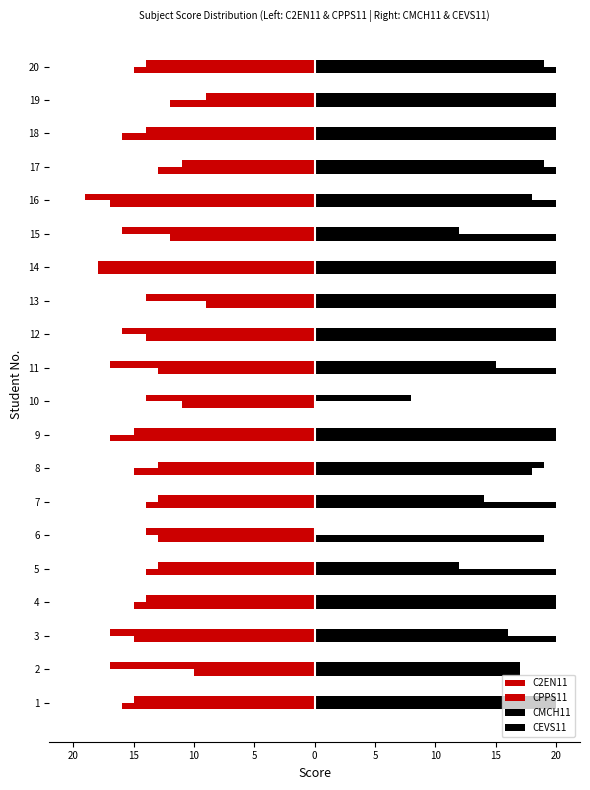

What is the difference between the second highest and minimum values in the CMCH11 series?

20